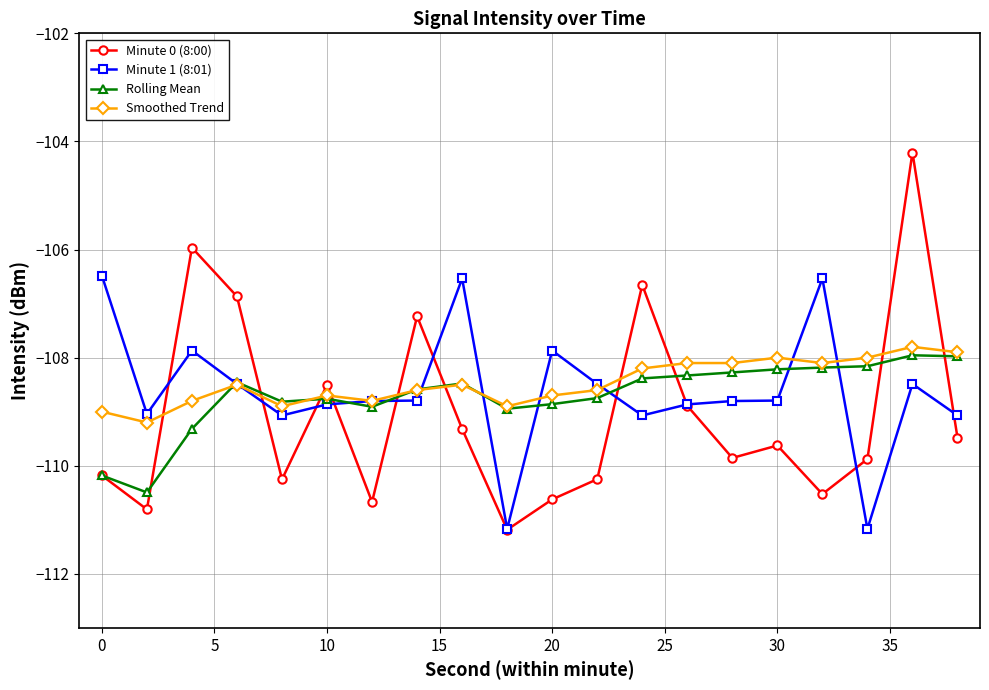

Rank the series by their average value, from lowest to highest.

Minute 0 (8:00), Rolling Mean, Minute 1 (8:01), Smoothed Trend